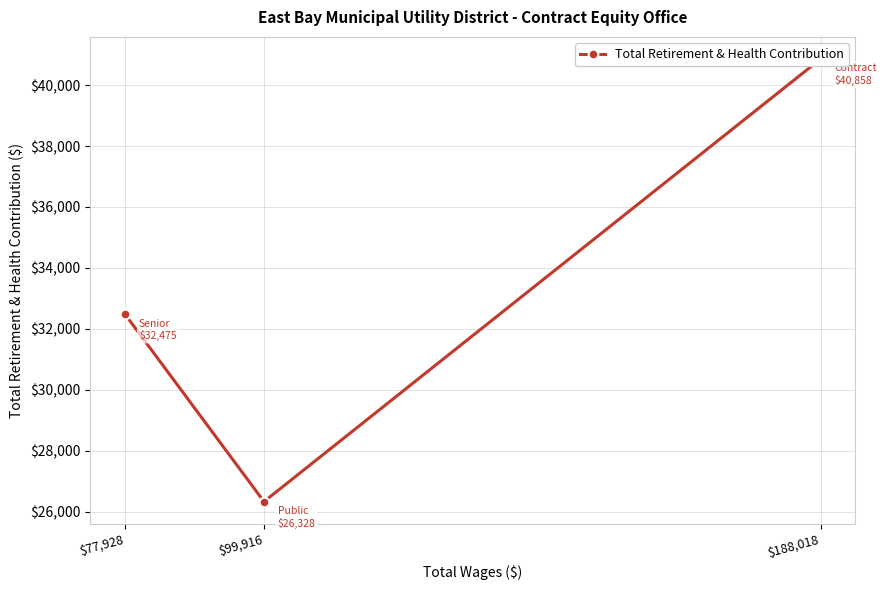

Rank the categories by value from highest to lowest.

$188,018, $77,928, $99,916